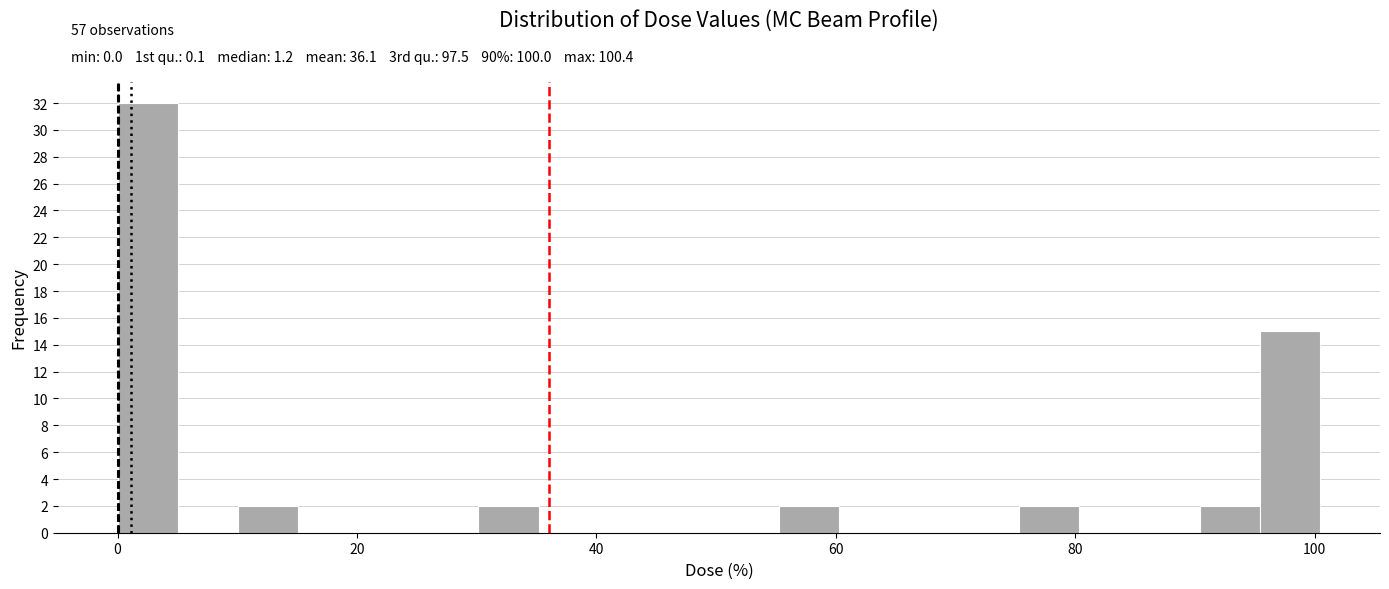

Around what value on the x-axis is the tallest bar? Give the approximate position of its centre, as read against the axis.

2